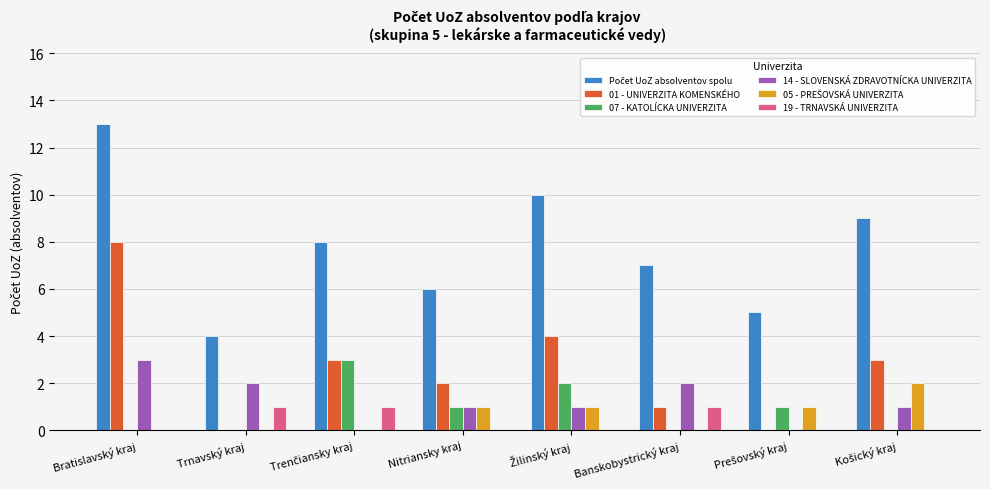

What is the total value across all series at Bratislavský kraj?

24